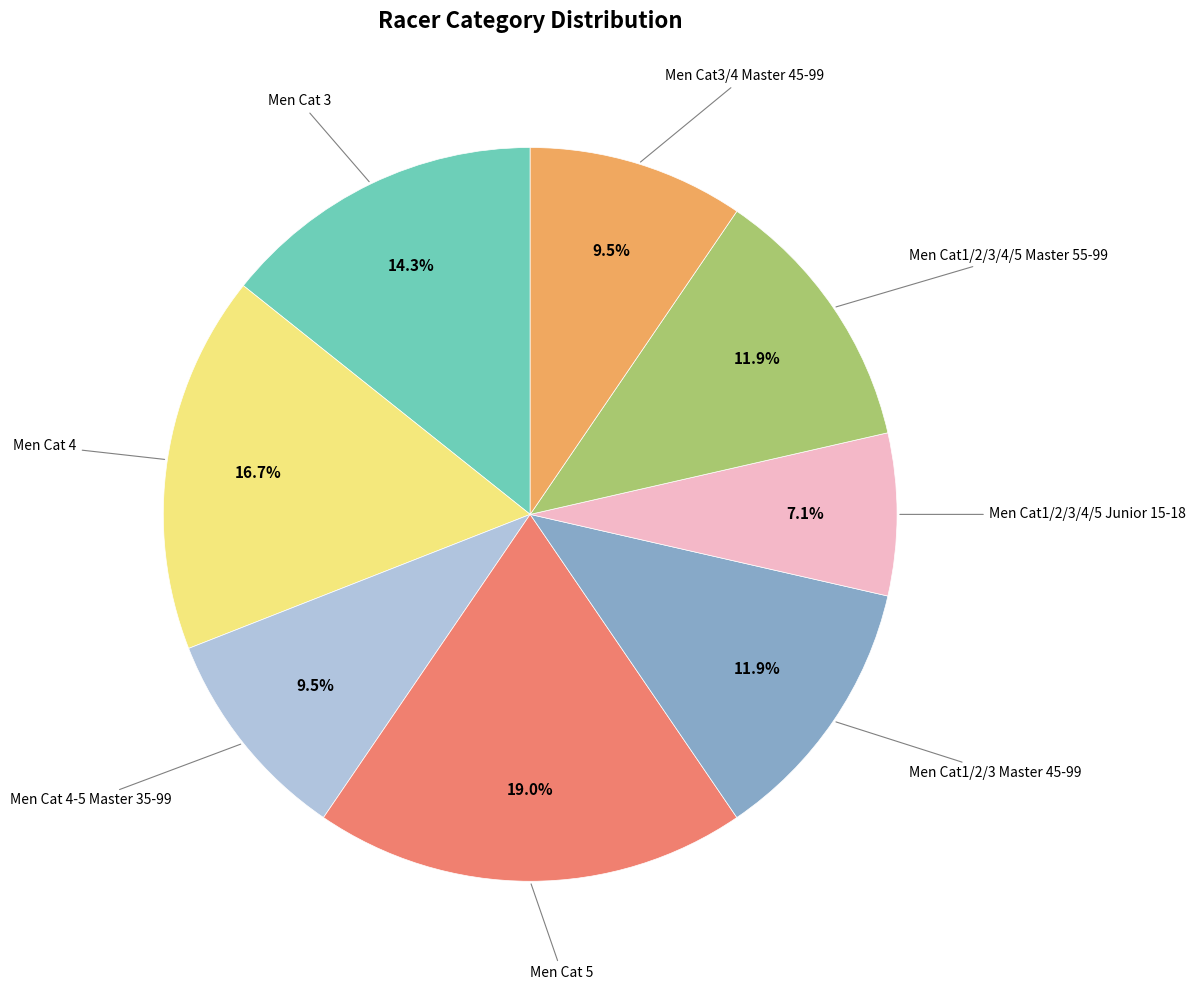

To the nearest percent, what is the difference between the largest and smallest slice percentages?

12%